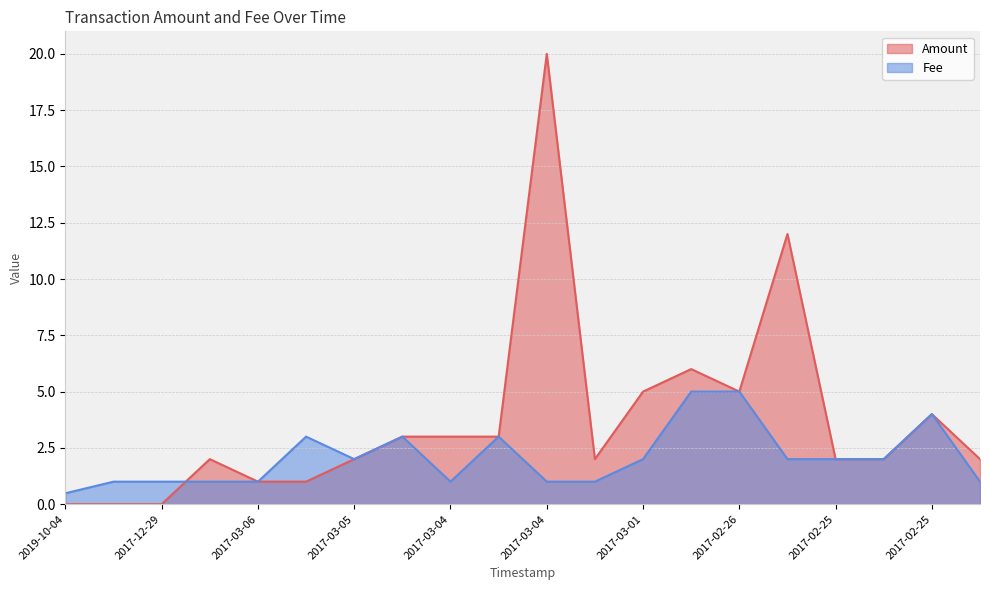

Between 2017-02-24 and 2017-03-05, which is larger?

2017-03-05